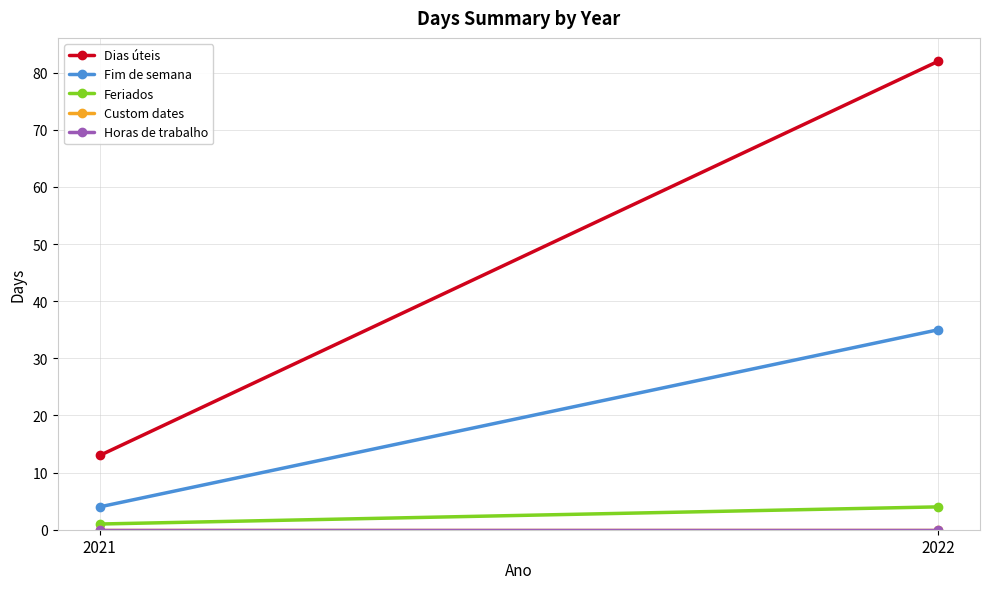

Reading left to right, transcribe all the data shown in this chart.

Dias úteis: 2021=13	2022=82
Fim de semana: 2021=4	2022=35
Feriados: 2021=1	2022=4
Custom dates: 2021=0	2022=0
Horas de trabalho: 2021=0	2022=0